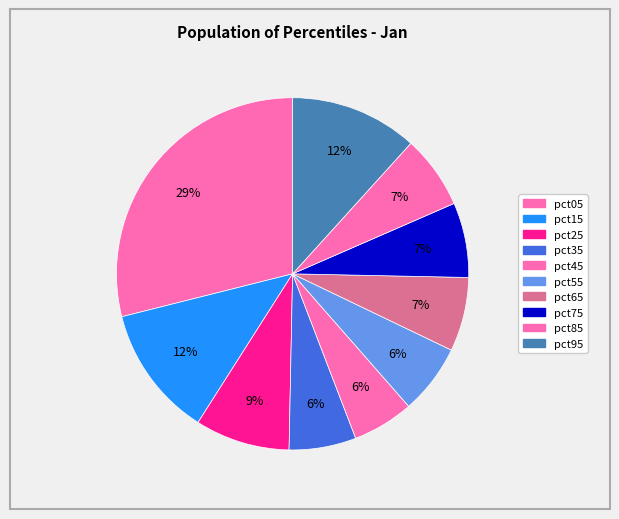

To the nearest percent, what is the average slice percentage?

10%